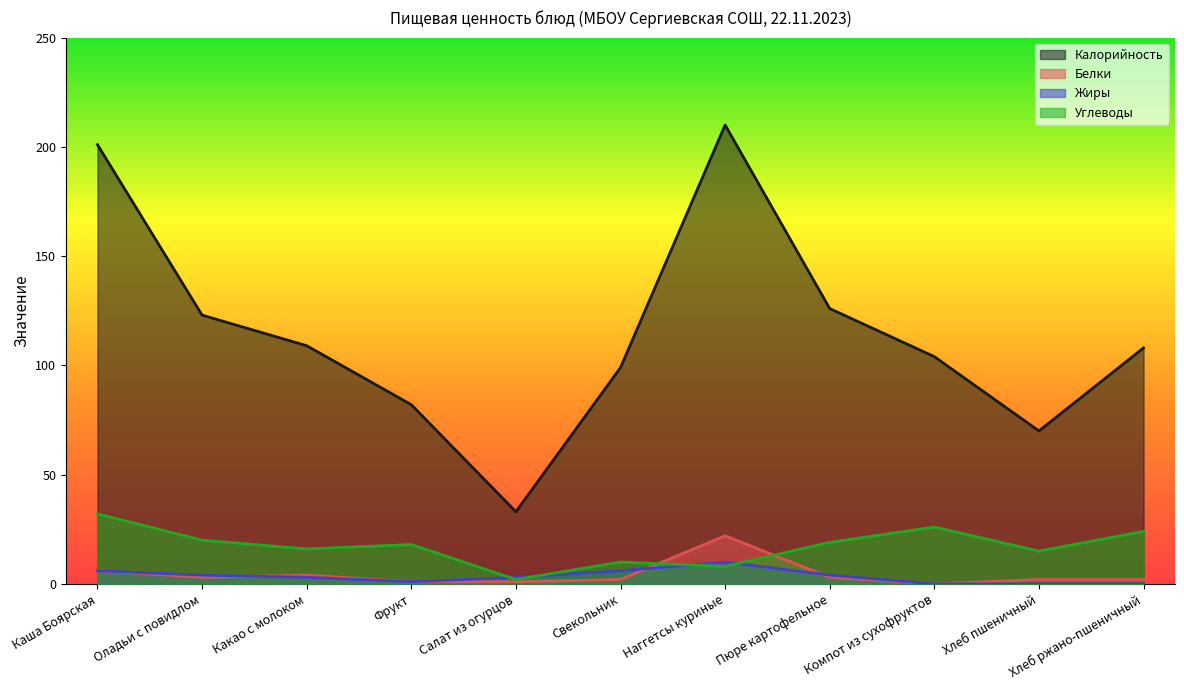

What is the sum of all Белки values?

46